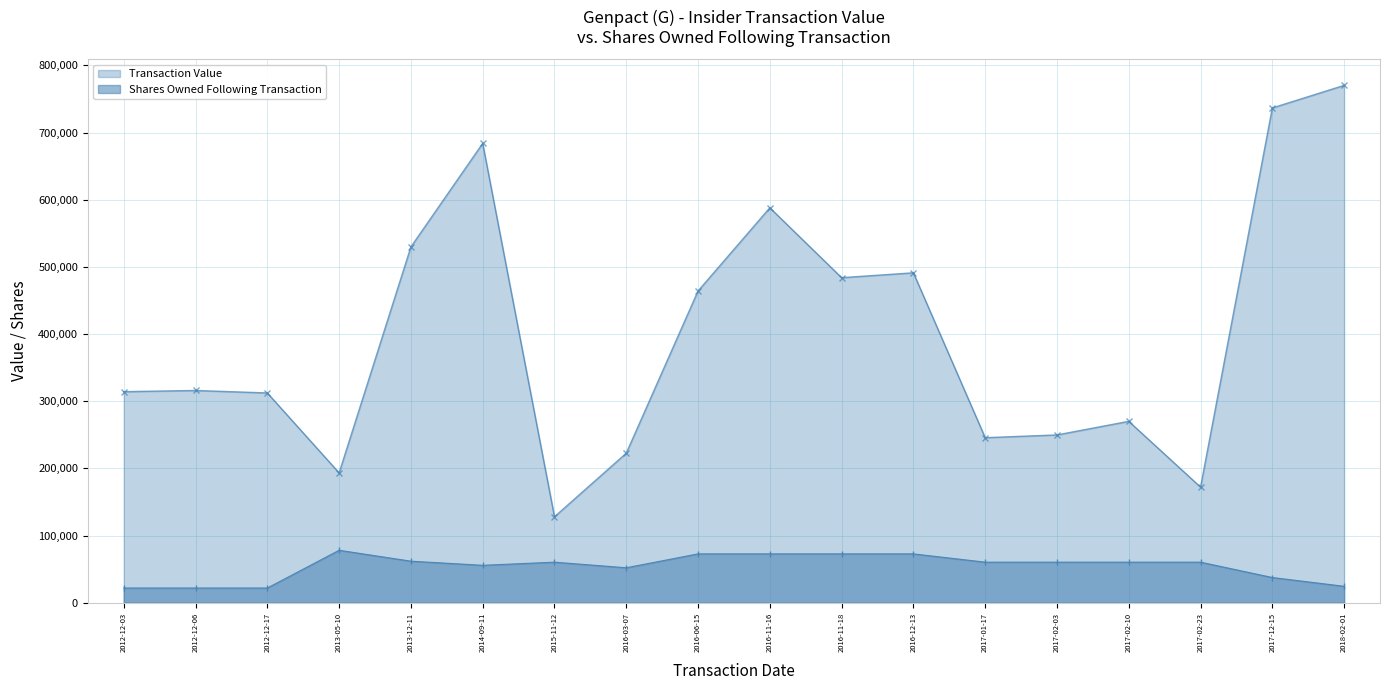

What is the maximum value for Shares Owned Following Transaction?

78179